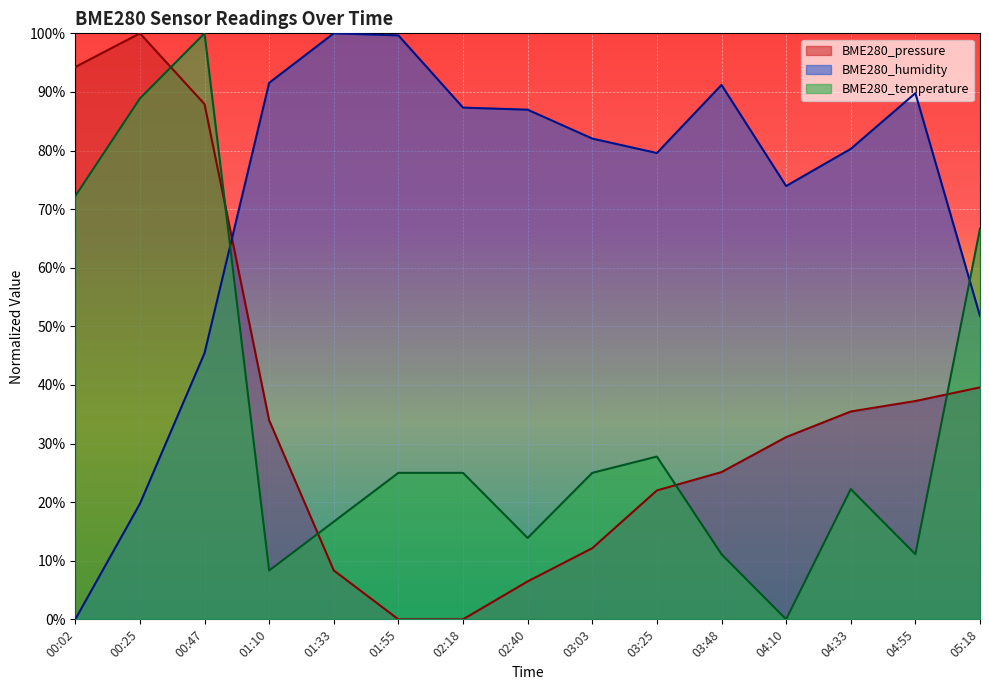

What is the spread (max minus min) of values at 00:02?

0.9